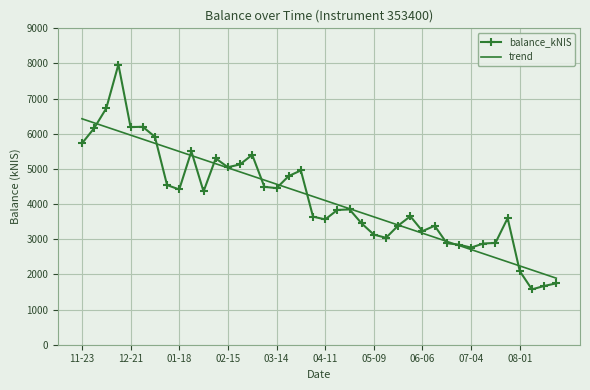

What is the minimum value for trend?

1892.7